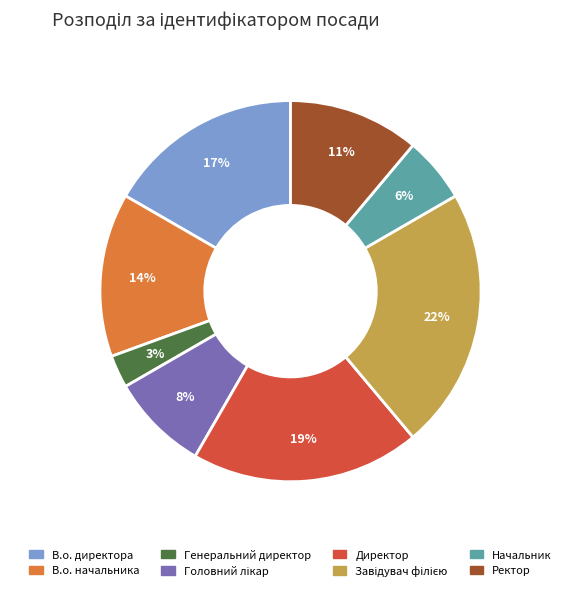

Do Ректор and Директор together represent more than half of the pie?

No